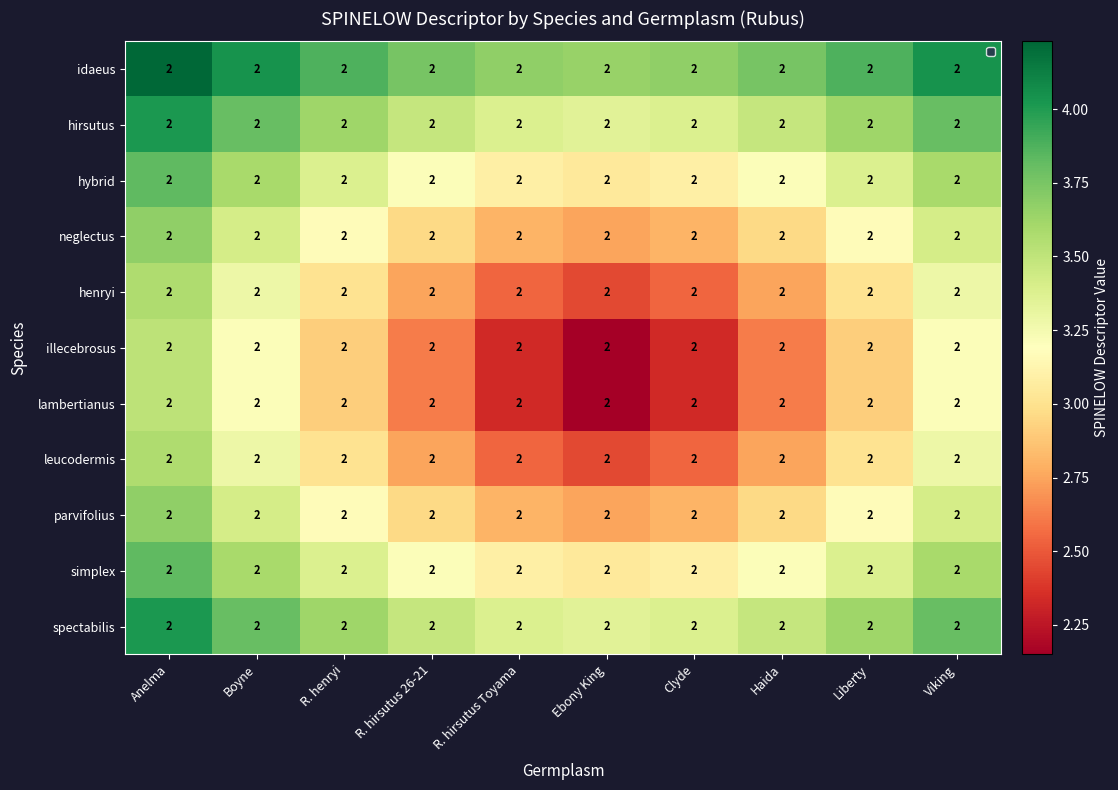

What is the total value across all series at Viking?

38.7